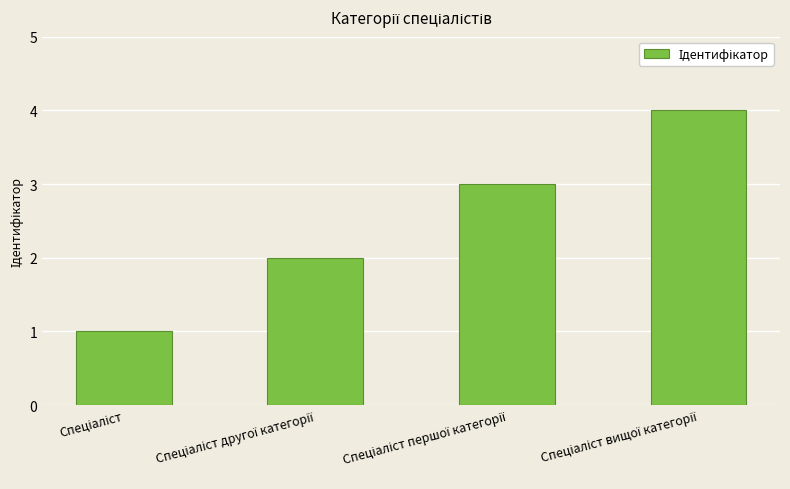

What is the difference between the maximum and minimum values?

3